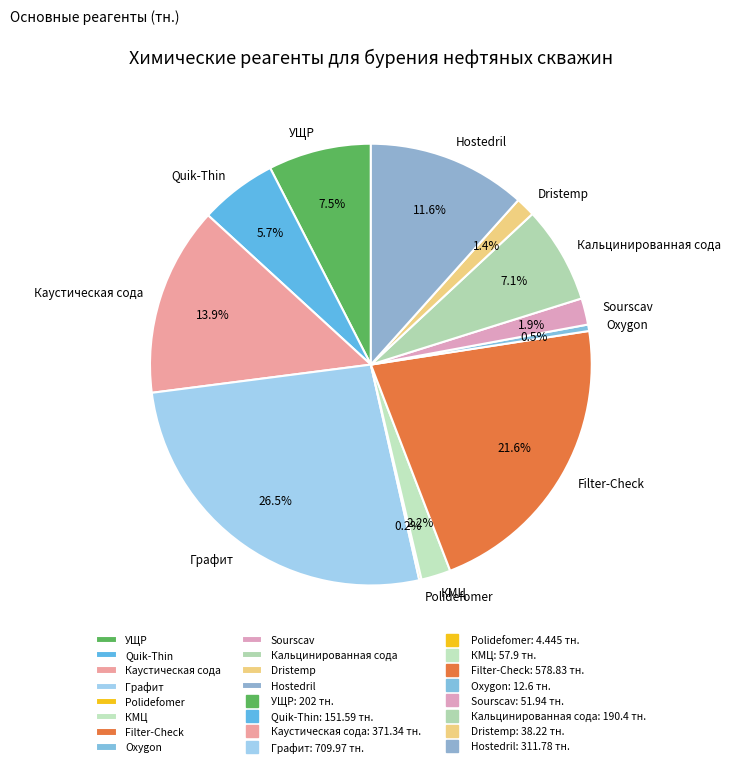

Does Каустическая сода represent more than half of the total?

No